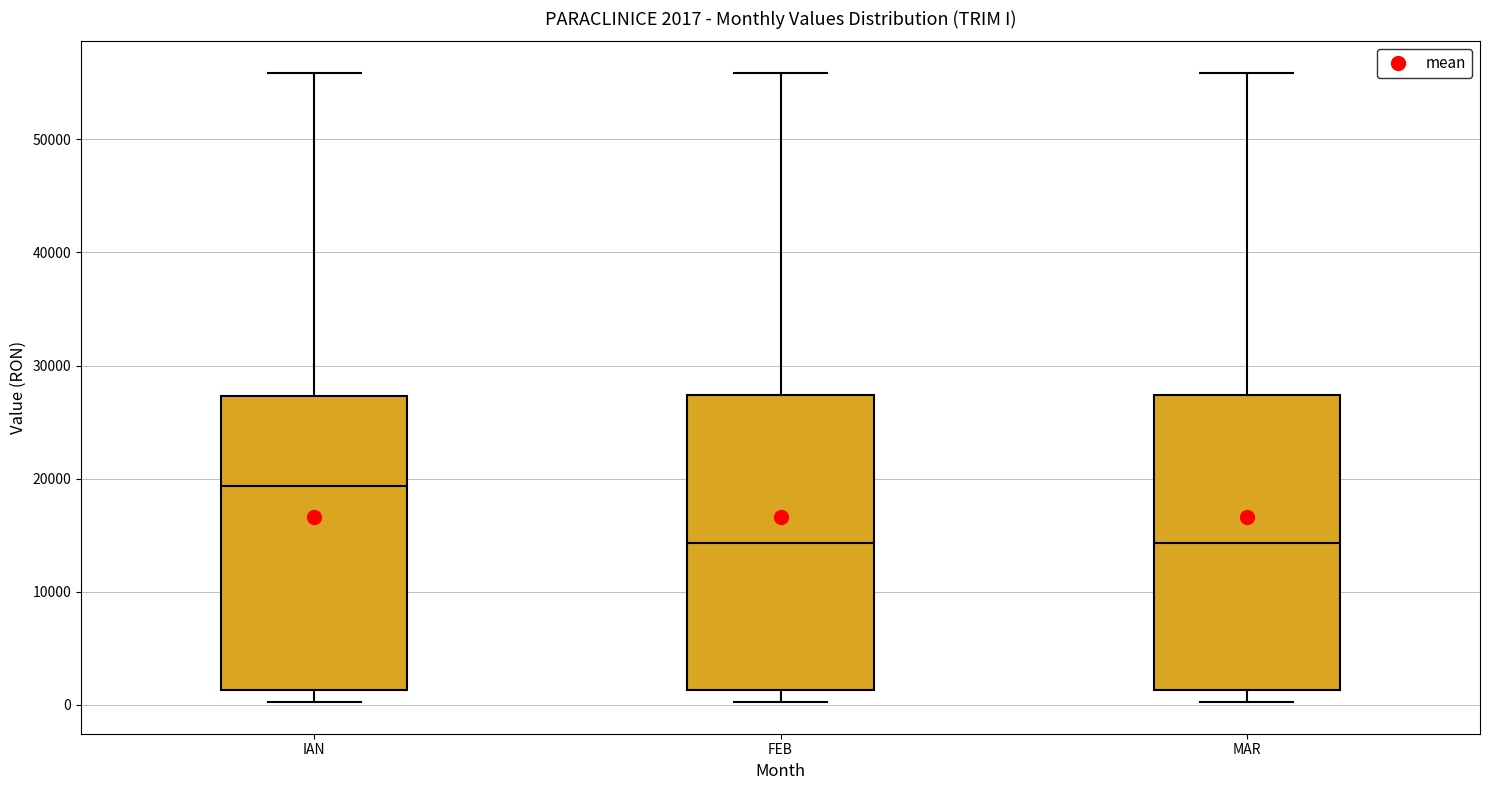

Which box has the highest median line?

IAN